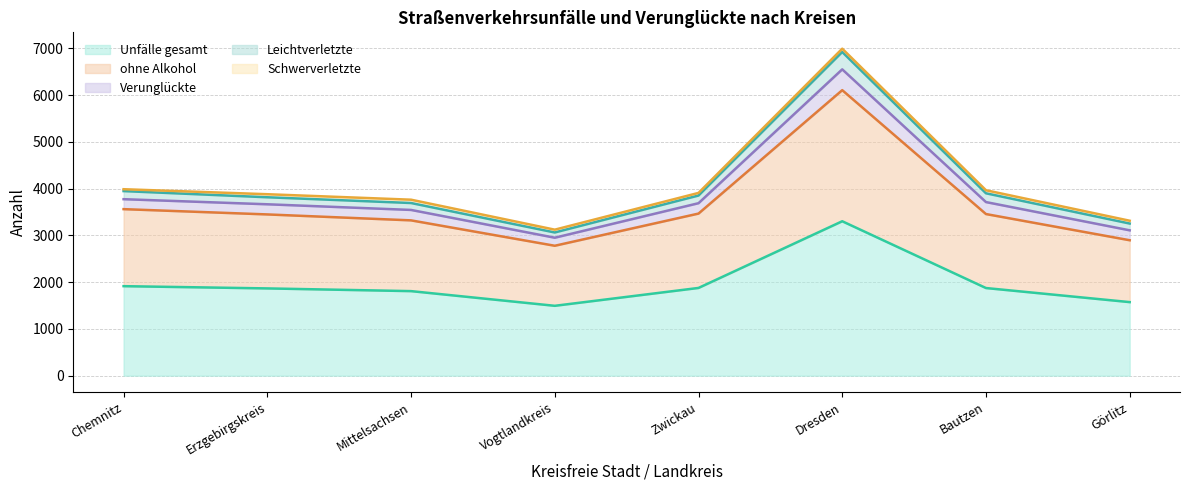

At how many categories does at least one series exceed 4941?

1